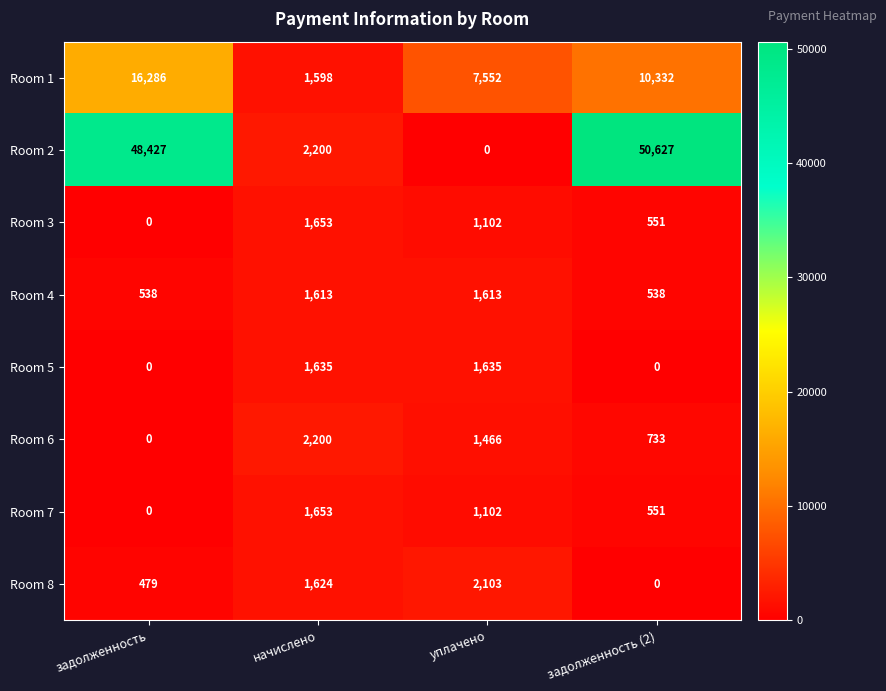

What is the total value across all series at задолженность?

65730